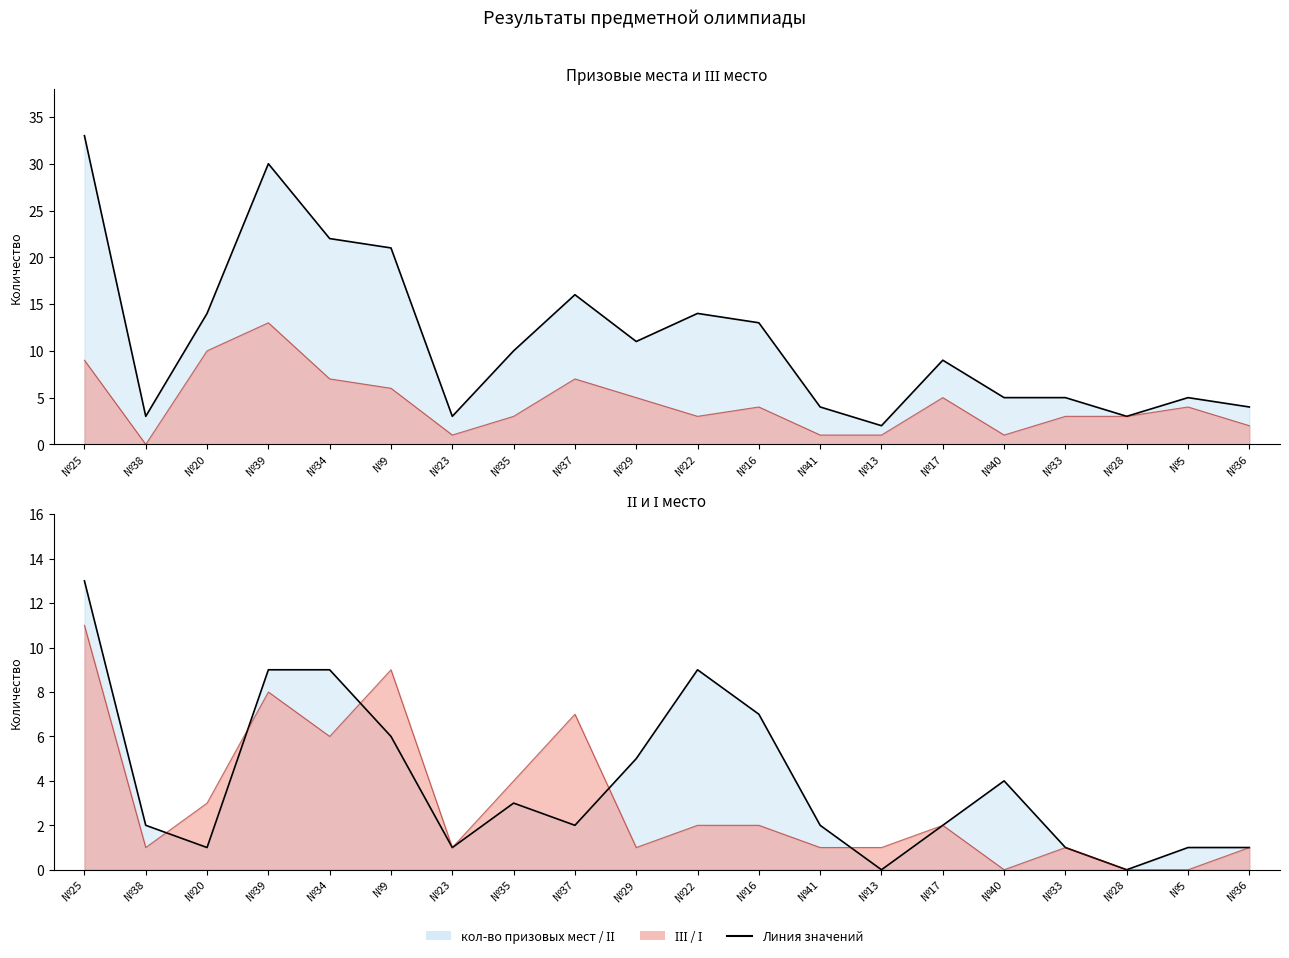

What is the label of the 5th point from the right?

№40